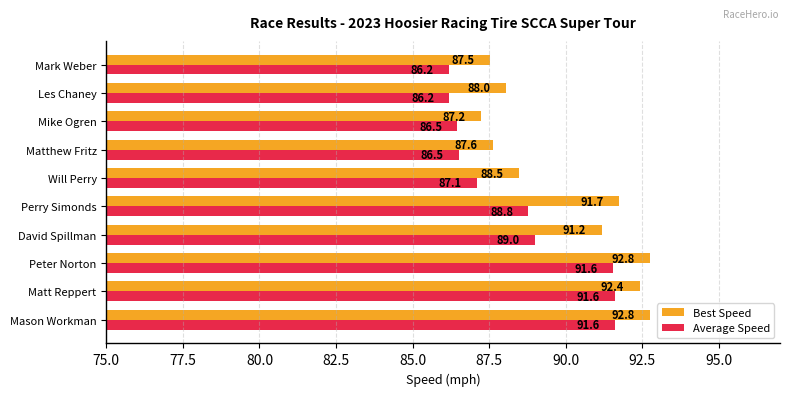

Rank the series at Matt Reppert from lowest to highest value.

Average Speed, Best Speed